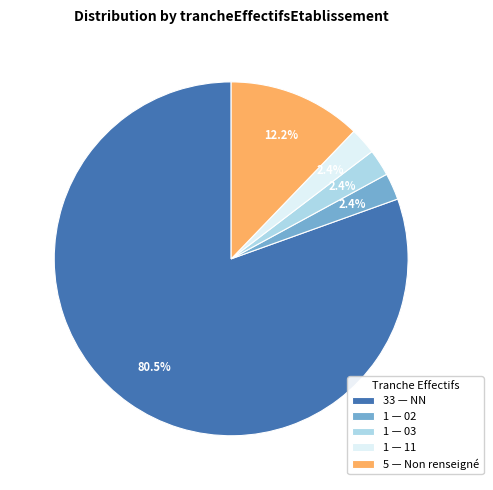

Is there a majority slice in this chart?

Yes